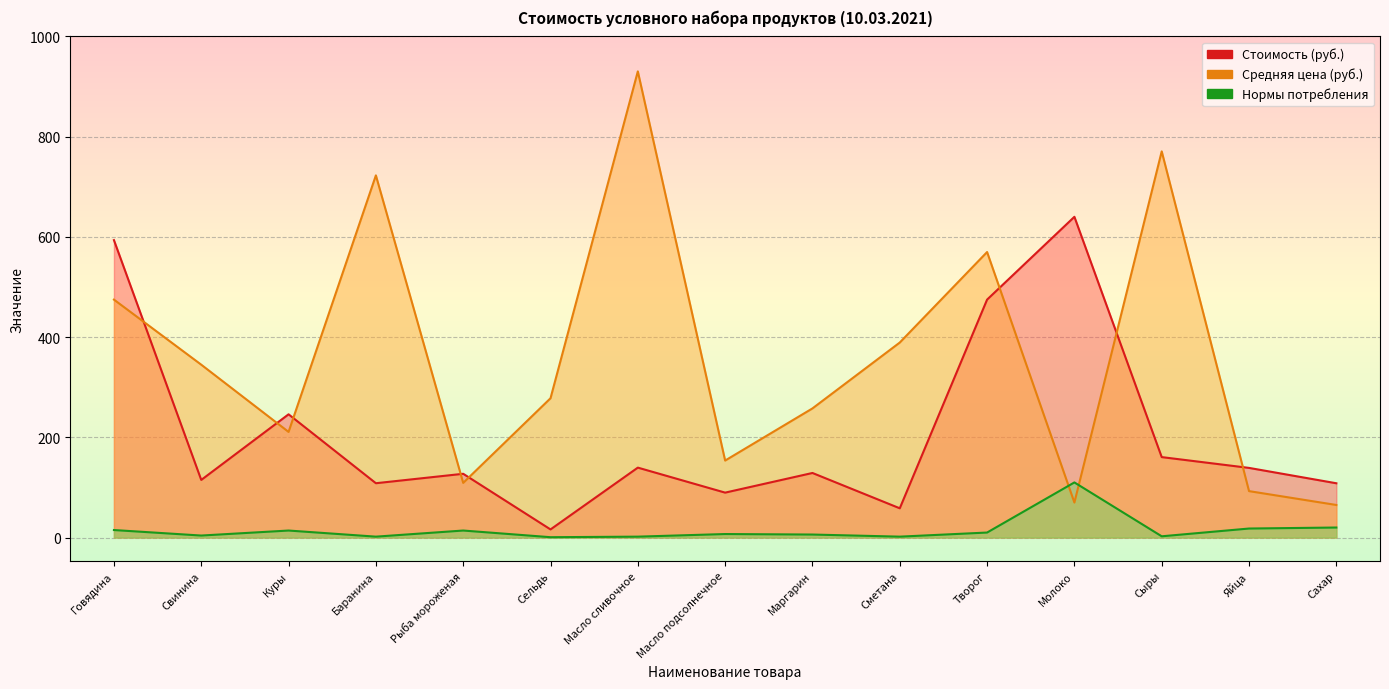

What is the maximum value shown in the chart?

930.2